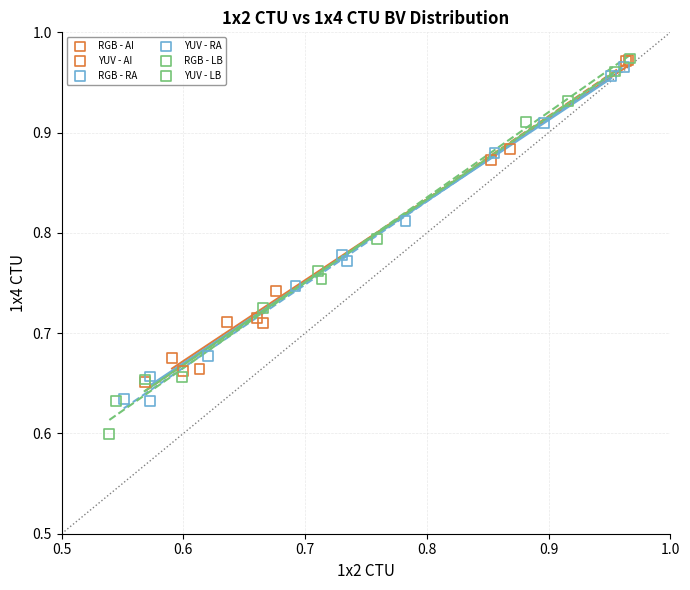

Which series has the widest spread of Y values?

YUV - LB